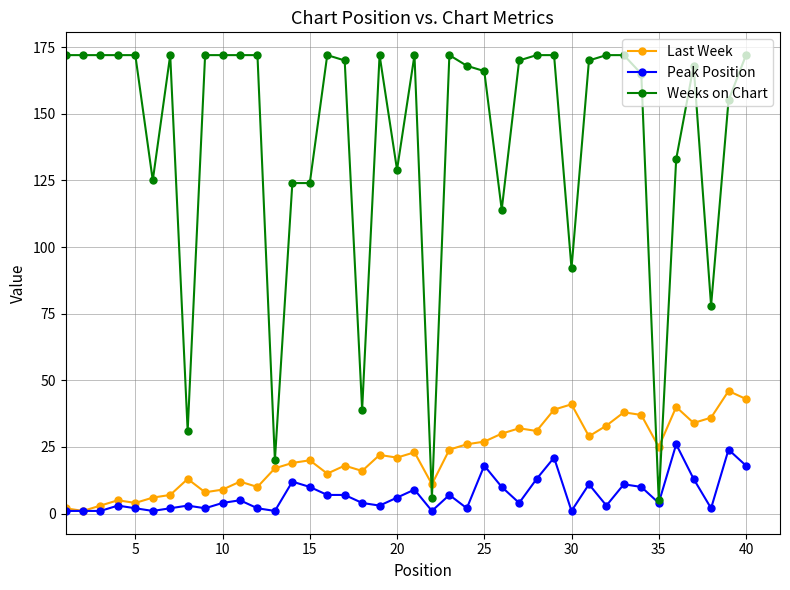

What is the sum of all Last Week values?

873